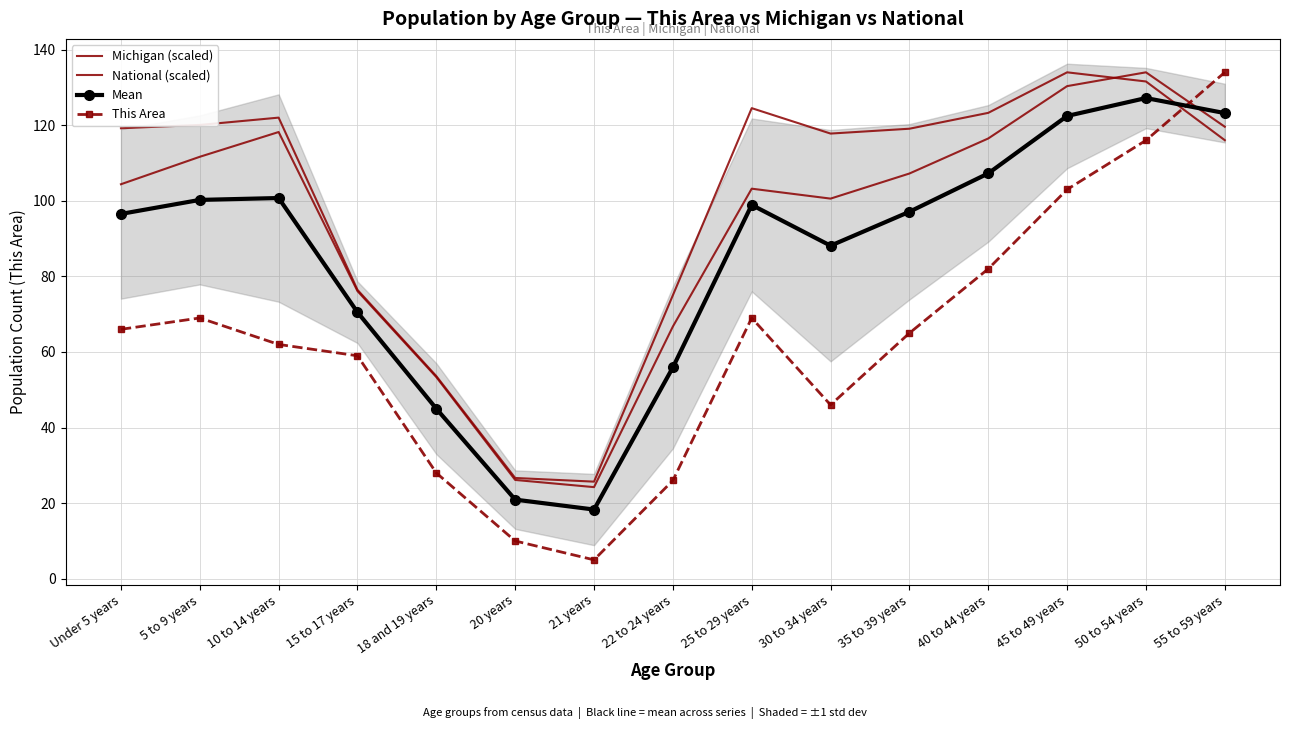

Is the value of This Area at 15 to 17 years greater than the value of Mean at 35 to 39 years?

No